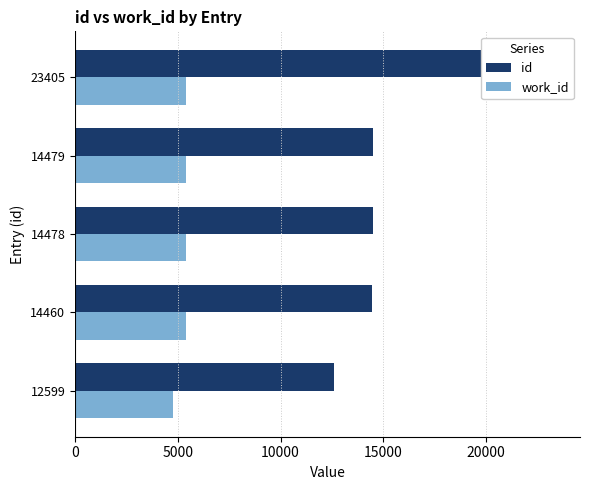

Reading left to right, extract all data points from this chart.

id: 12599	14460	14478	14479	23405
work_id: 4753	5379	5391	5392	5379